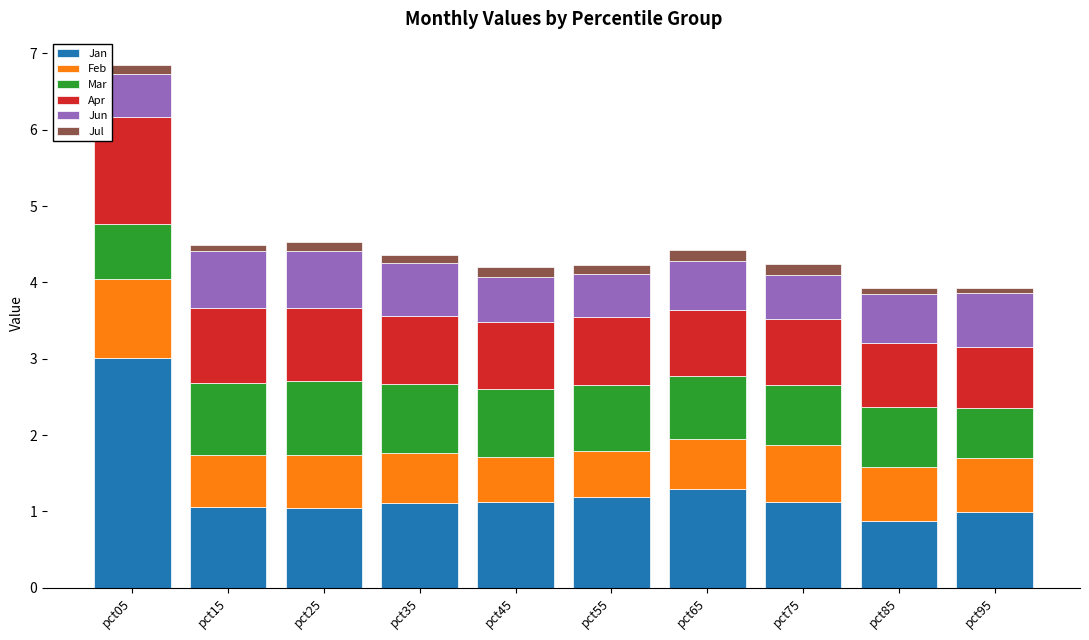

Which category has the highest value in the Jan series?

pct05